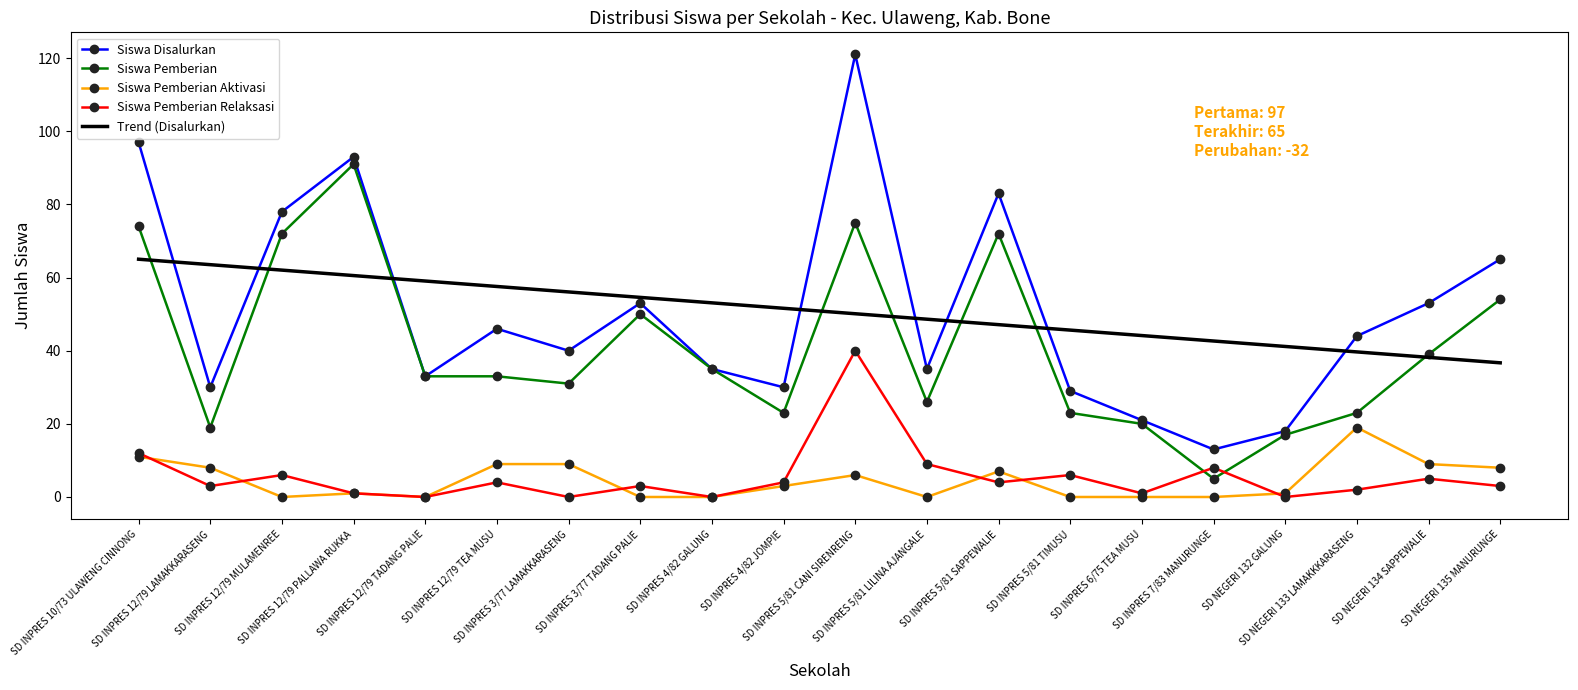

Is it true that Siswa Pemberian equals 27.9 at SD INPRES 10/73 ULAWENG CINNONG?

False